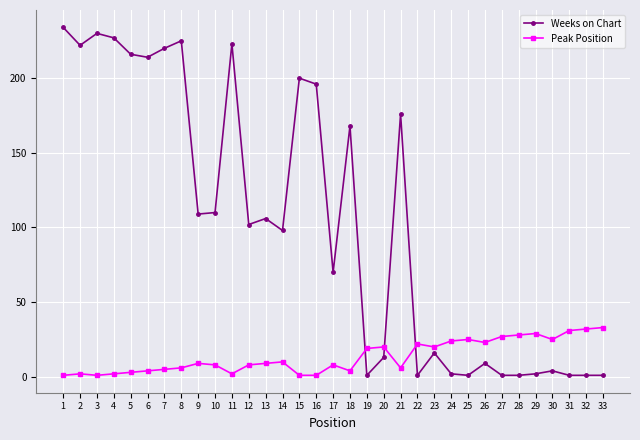

How many lines are shown in the chart?

2